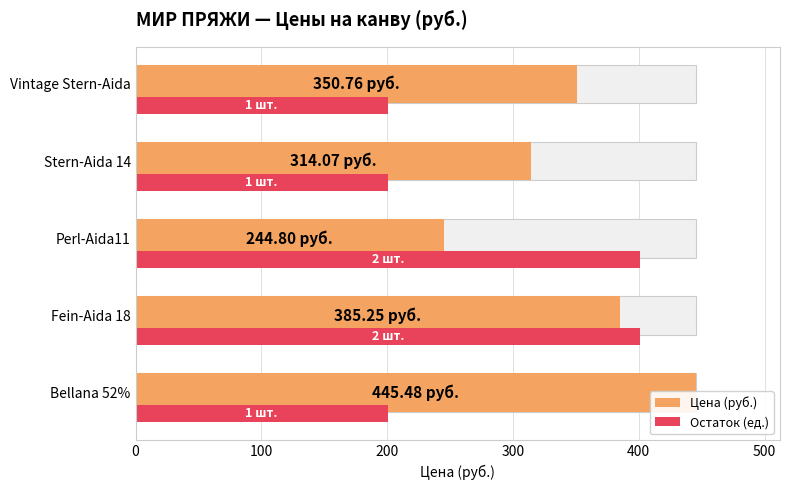

What is the average value of the Цена (руб.) series?

348.1